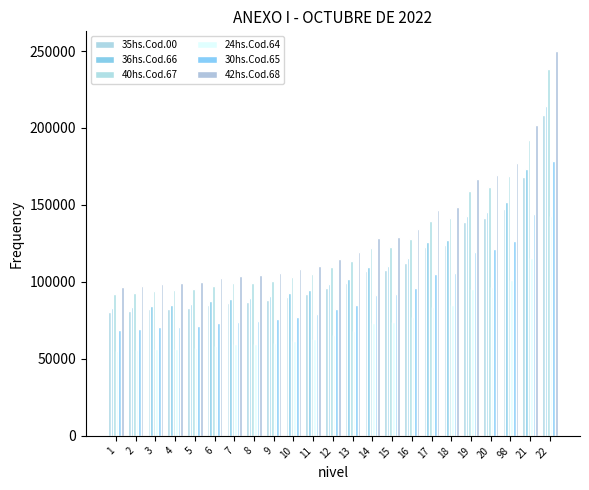

What is the label of the 6th bar from the right?

18